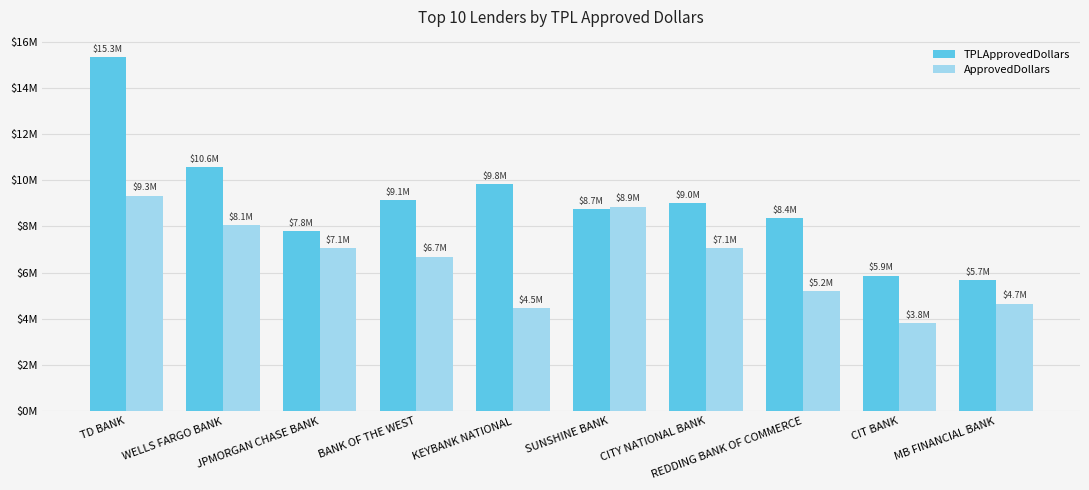

What are all the series names shown in the legend?

TPLApprovedDollars, ApprovedDollars